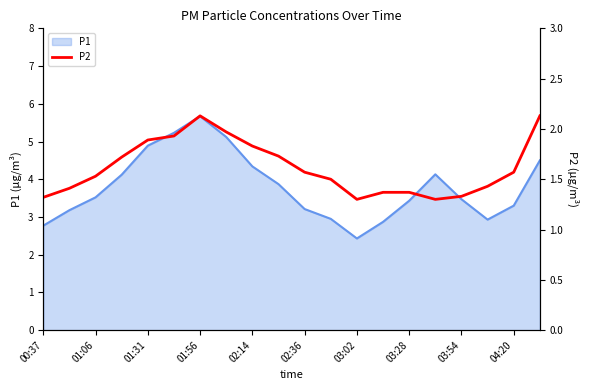

What is the maximum value for P1?

5.7